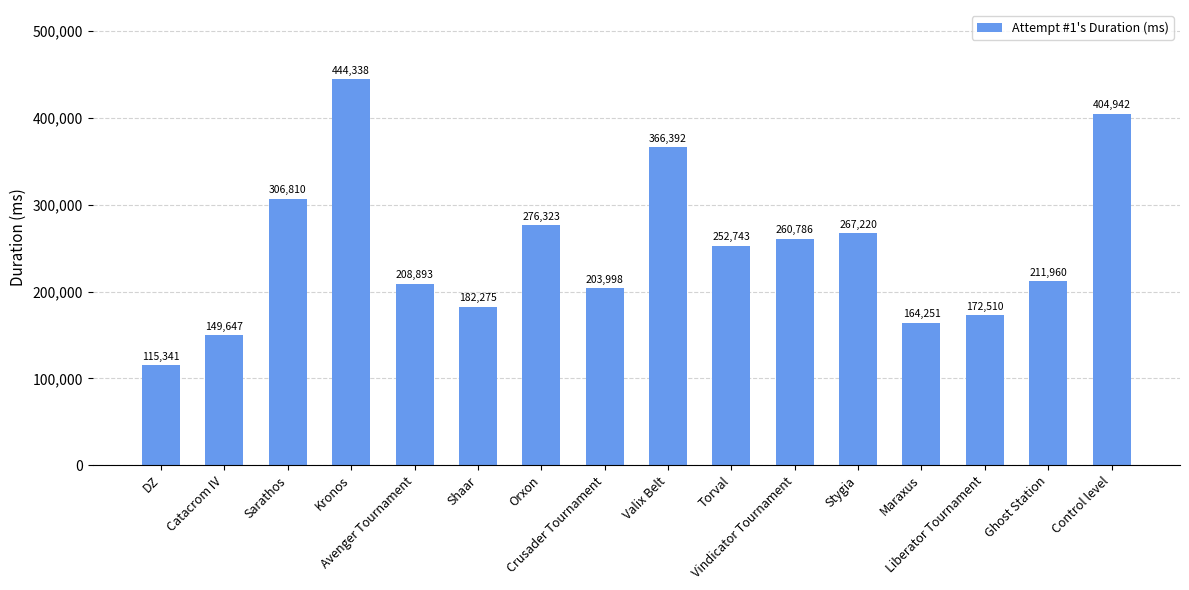

Which category has the lowest value across all series?

DZ